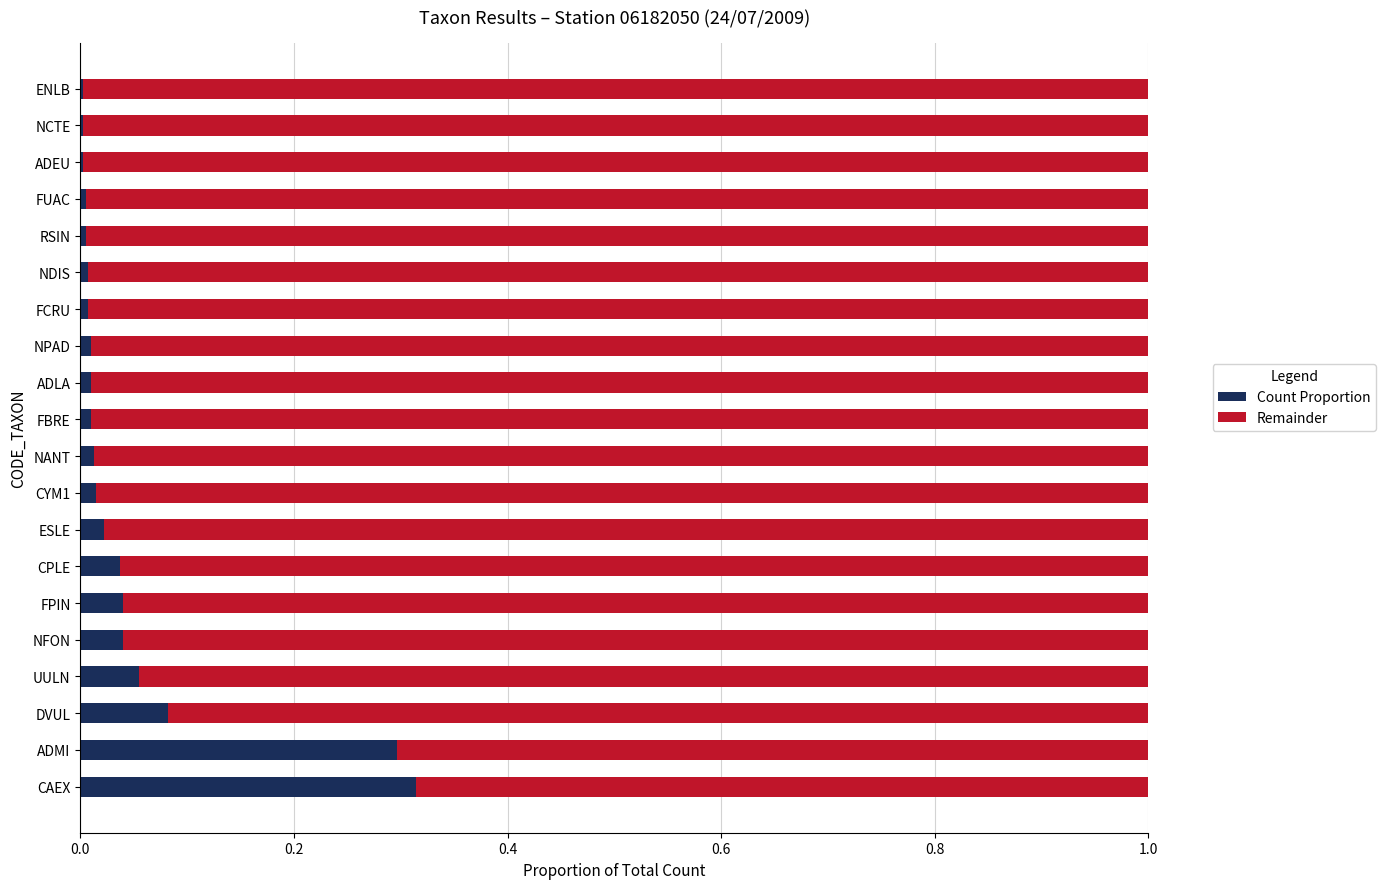

True or false: Count Proportion has a value of 0.0 at ADEU.

True